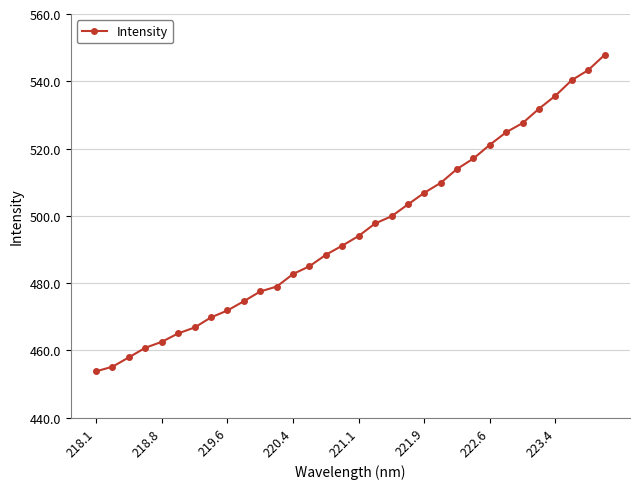

What is the value of the 30th point from the left?

540.3